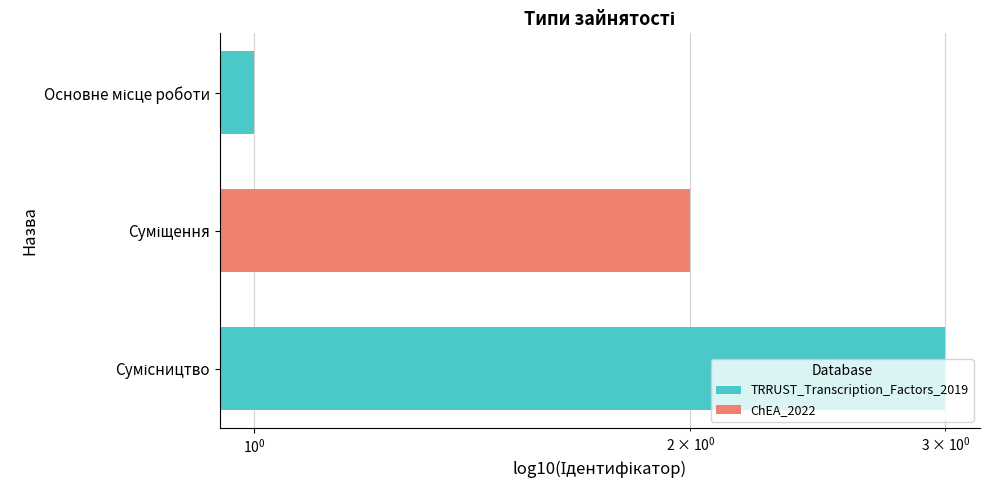

How many values exceed 2?

1